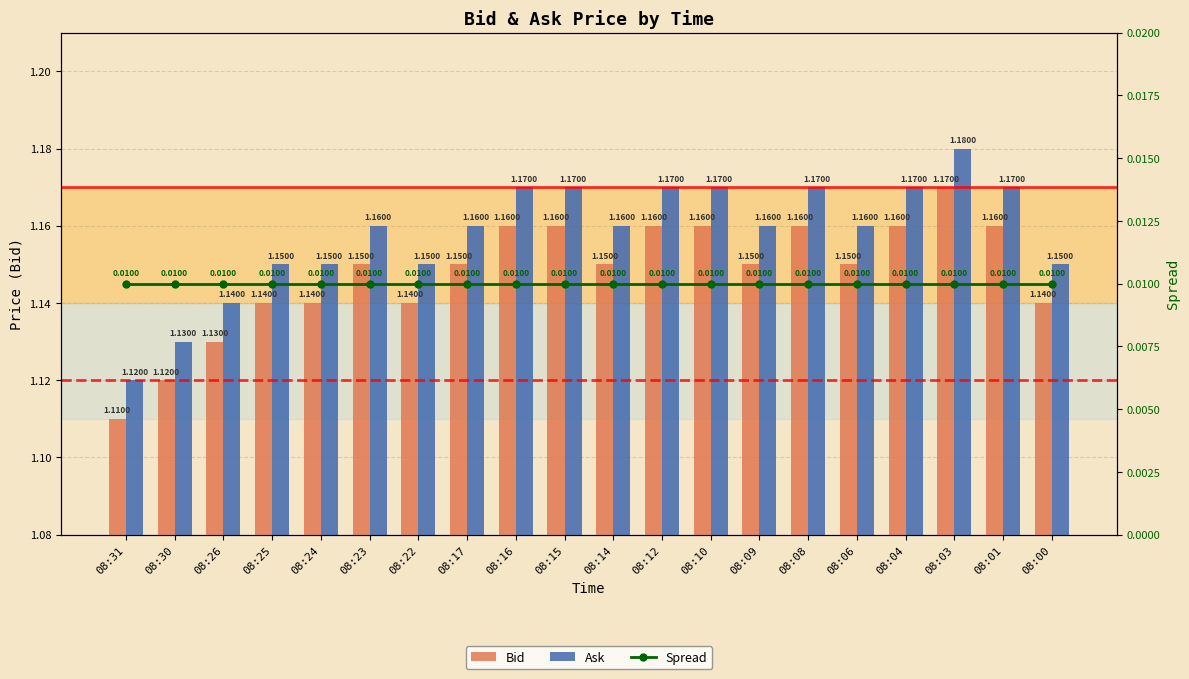

At which label is Bid closest to 1?

08:31